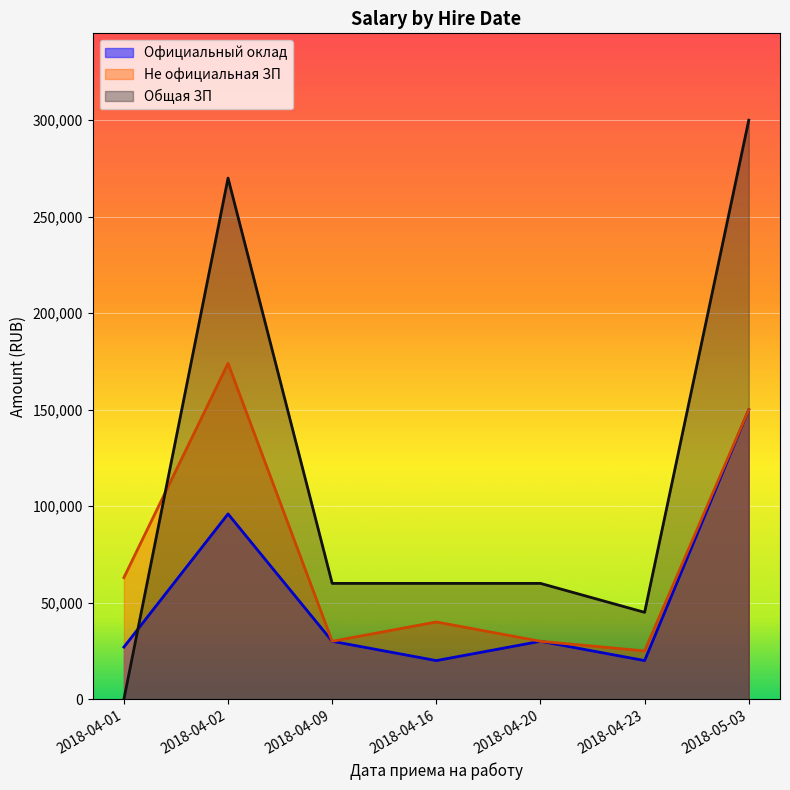

Which series has the largest range (max minus min)?

Общая ЗП